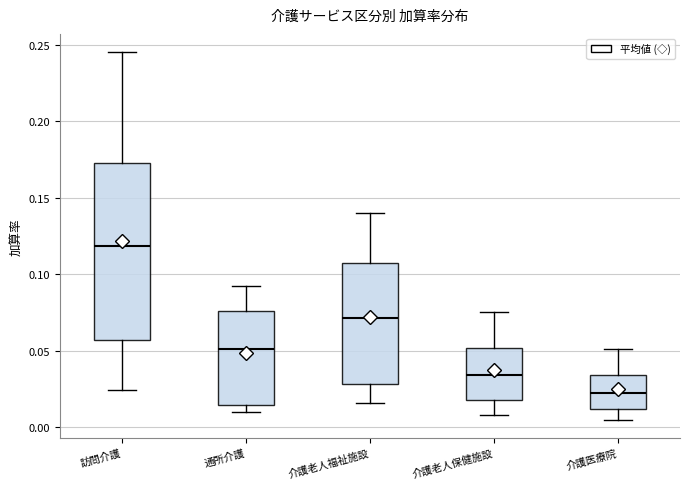

Reading left to right, read every box against the y-axis: the position of its median line, the range the box covers, and the ends of its whiskers. The values are not printed on the chart, so give them approximately, as read against the axis.

訪問介護: median 0.120, box 0.055 to 0.175, whiskers 0.025 to 0.245
通所介護: median 0.050, box 0.015 to 0.075, whiskers 0.010 to 0.090
介護老人福祉施設: median 0.070, box 0.030 to 0.105, whiskers 0.015 to 0.140
介護老人保健施設: median 0.035, box 0.020 to 0.050, whiskers 0.010 to 0.075
介護医療院: median 0.025, box 0.010 to 0.035, whiskers 0.005 to 0.050